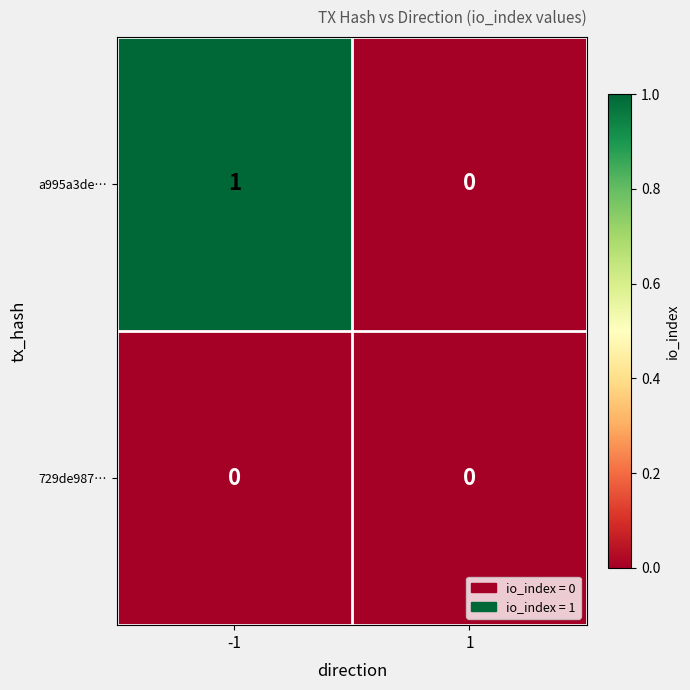

Which series has the largest range (max minus min)?

a995a3de…